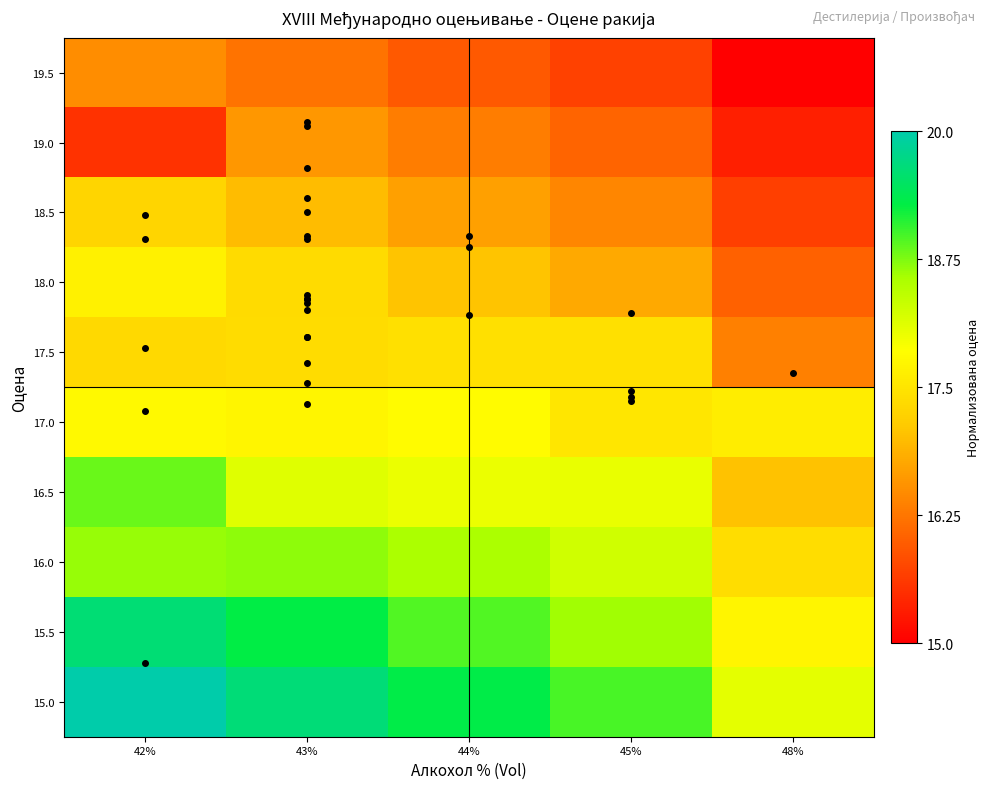

At how many categories does at least one series exceed 0?

5